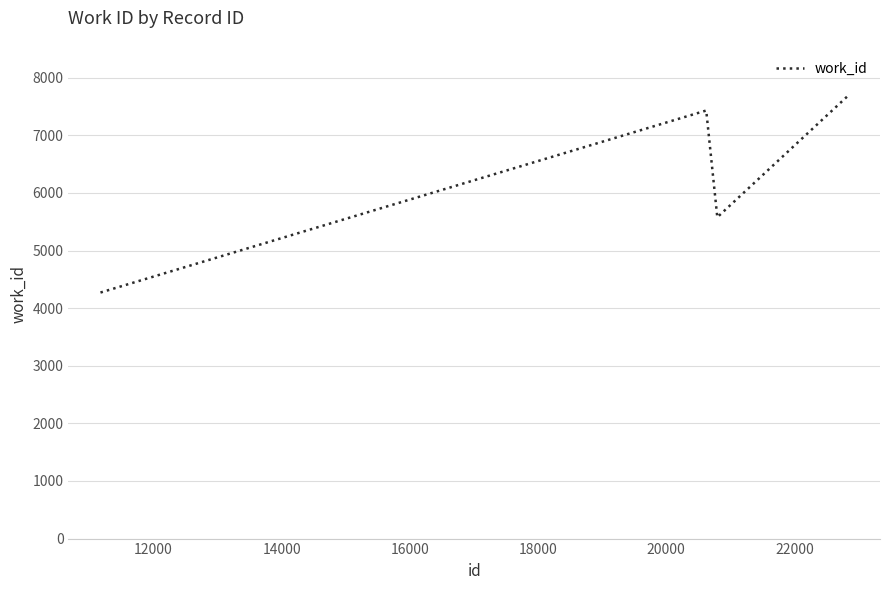

How many categories are shown in the chart?

4